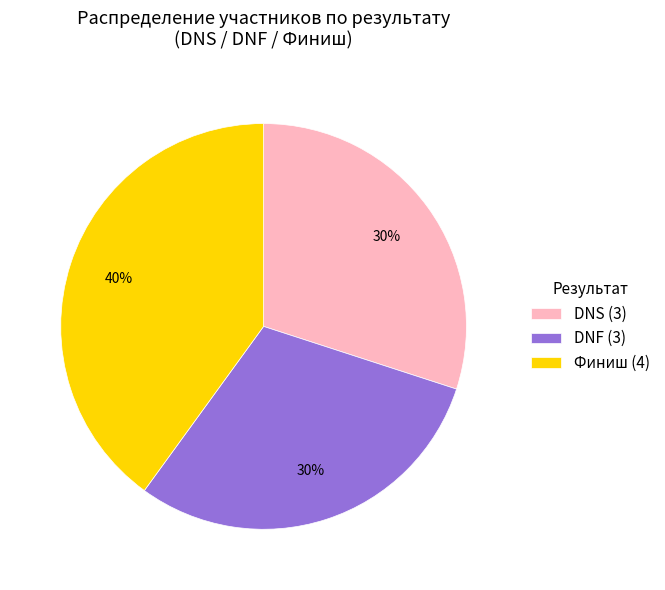

Is it true that DNF is 46% of the pie?

False